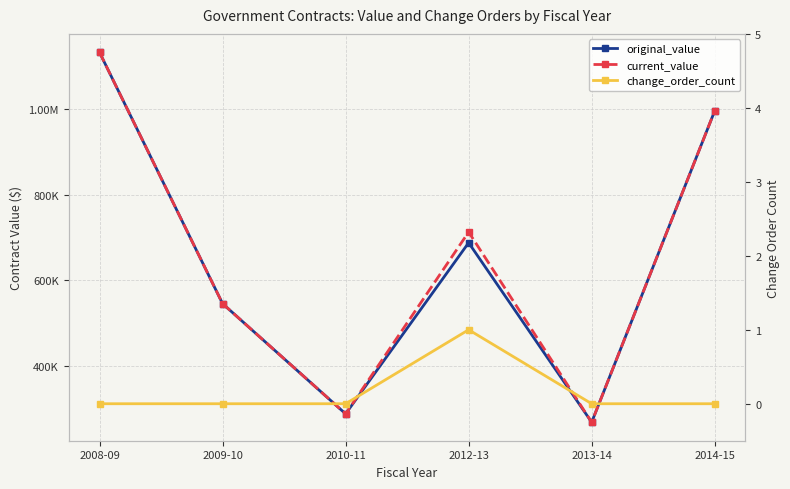

At how many categories does at least one series exceed 233424?

6